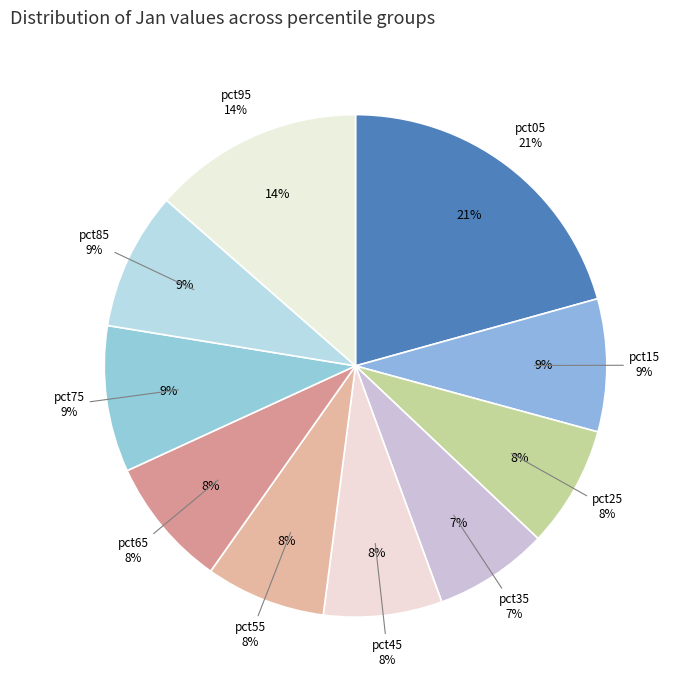

How many segments does this pie chart have?

10